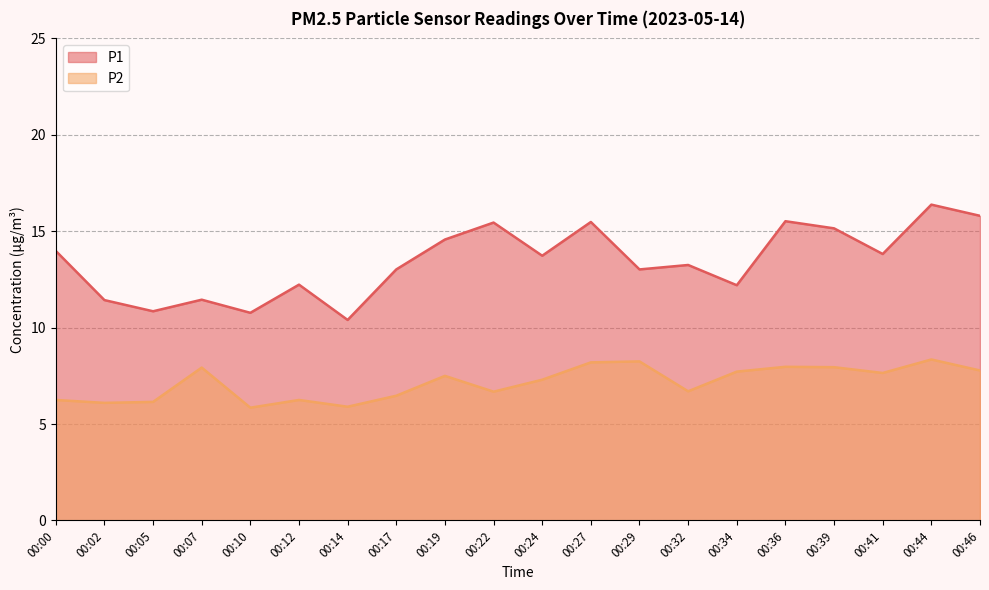

The value of P1 at 00:27 is 7.7. True or false?

False